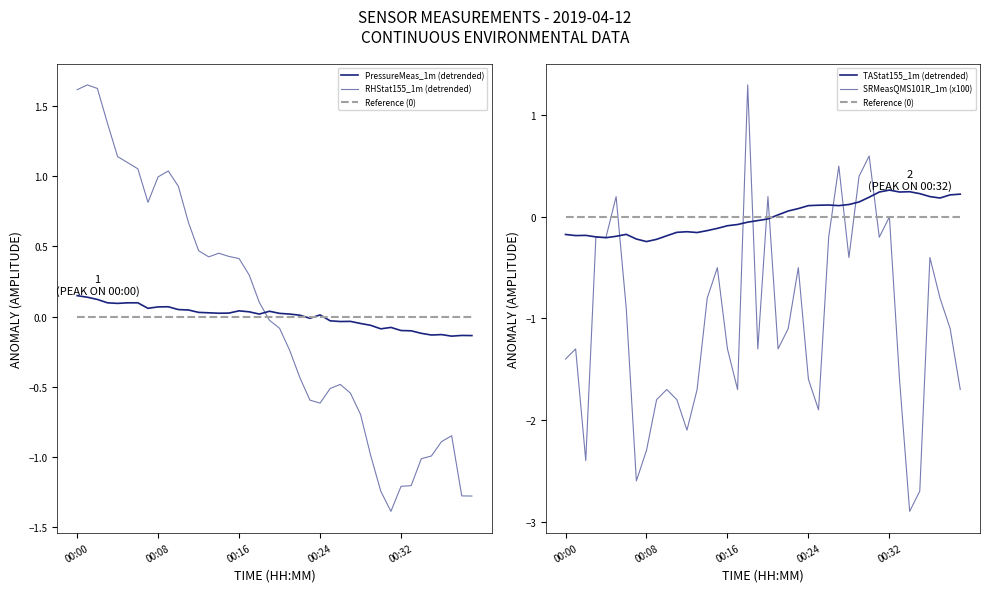

Which series changed the most between 8 and 25?

RHStat155_1m (detrended)